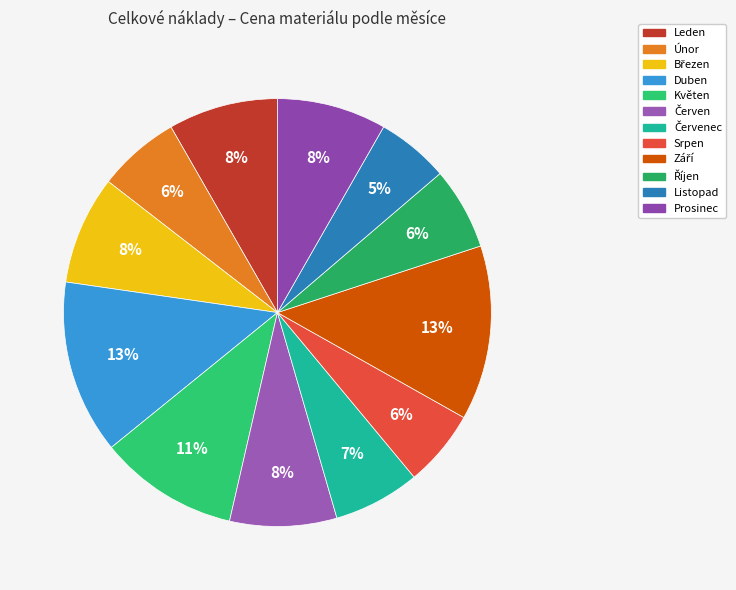

How many slices are in this pie chart?

12